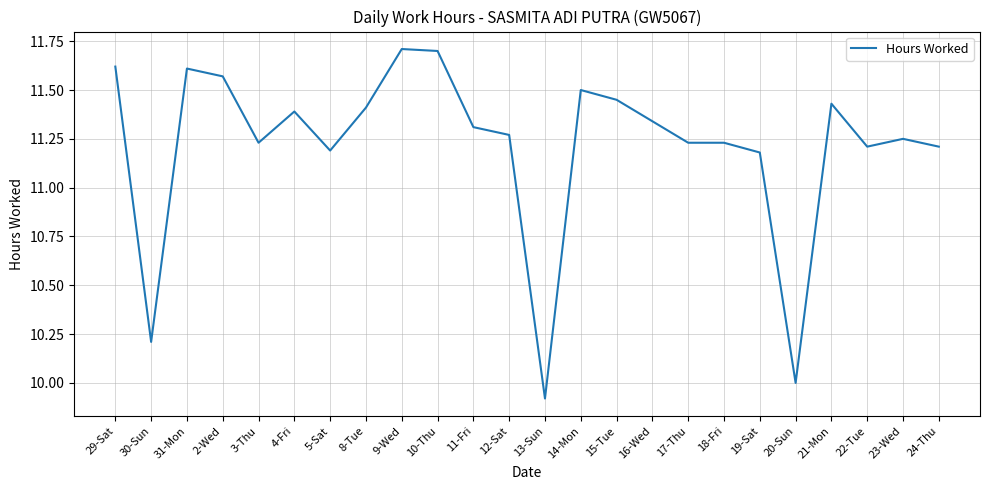

What is the change in value from 12-Sat to 15-Tue?

+0.2